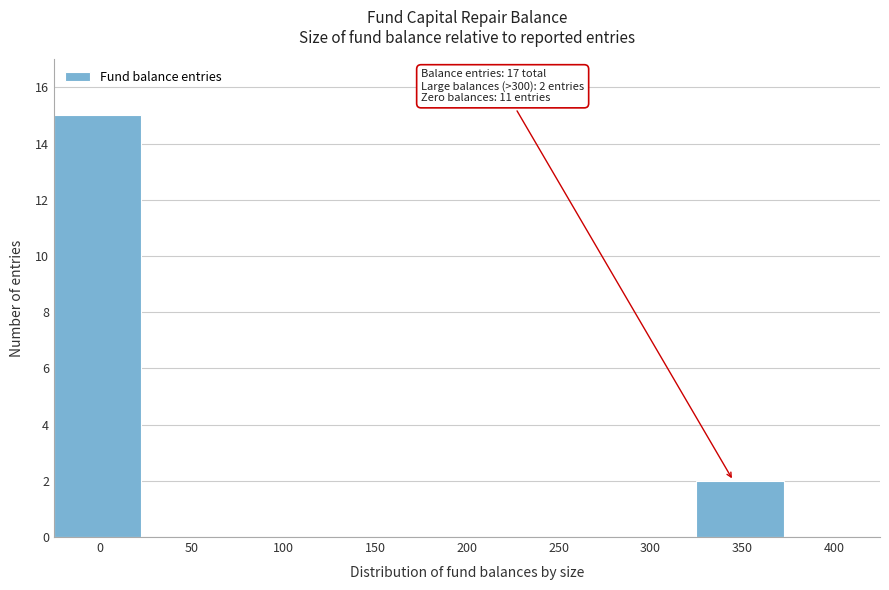

Reading left to right, extract all data points from this chart.

0=15	50=0	100=0	150=0	200=0	250=0	300=0	350=2	400=0